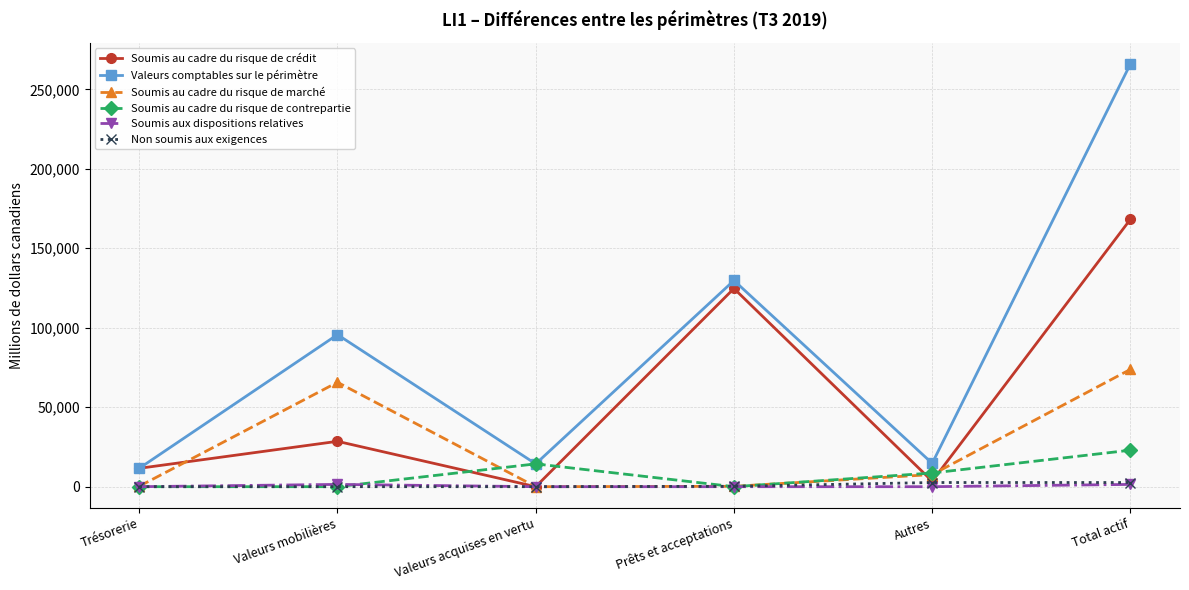

Which series has the largest range (max minus min)?

Valeurs comptables sur le périmètre